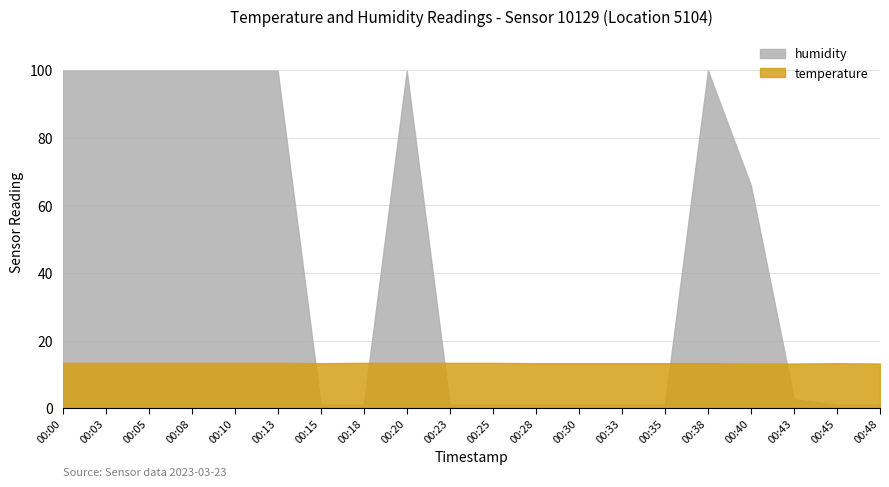

Which series has the largest range (max minus min)?

humidity